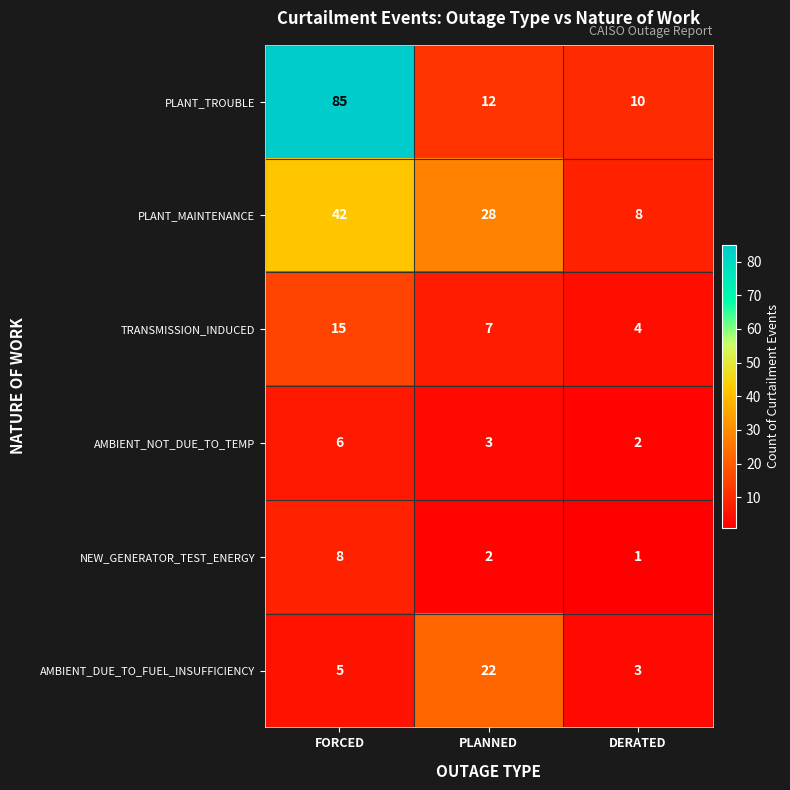

At how many categories does at least one series exceed 50?

1